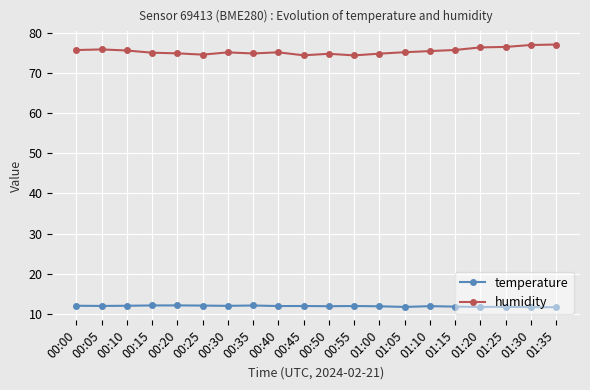

What is the value of the temperature point at the 4th from the left?

12.1